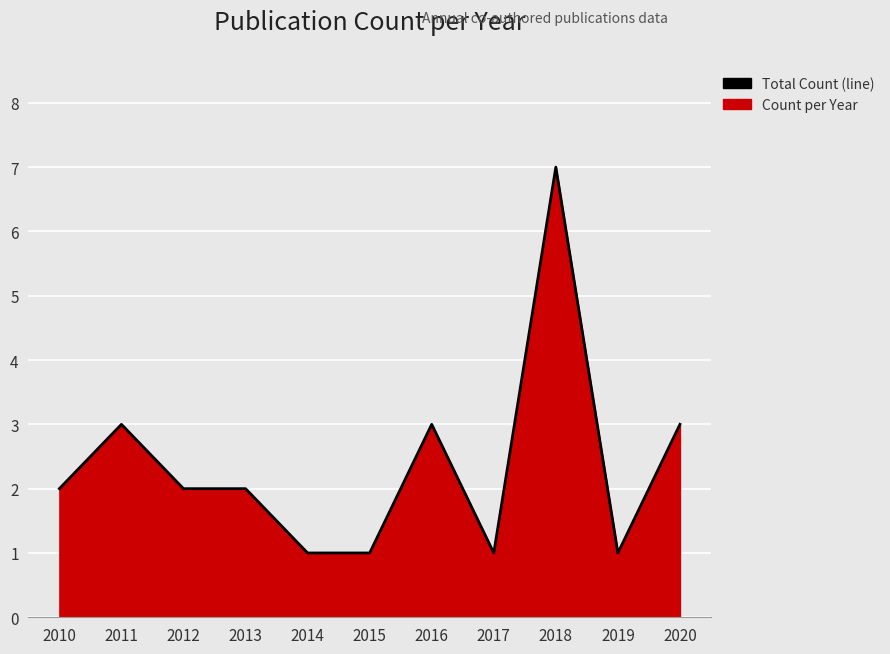

Which has a higher value, 2010 or 2019?

2010